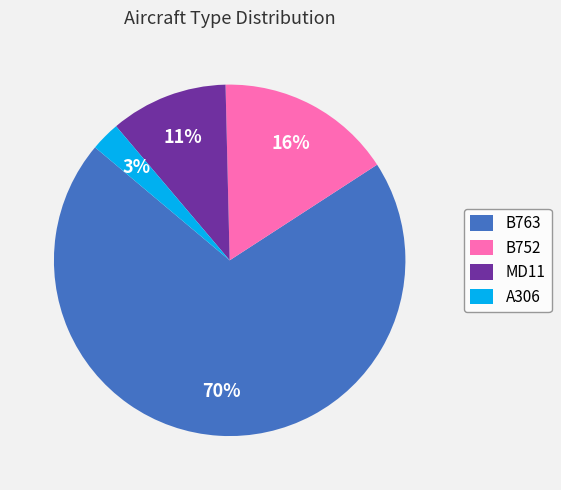

True or false: MD11 accounts for 11% of the total.

True